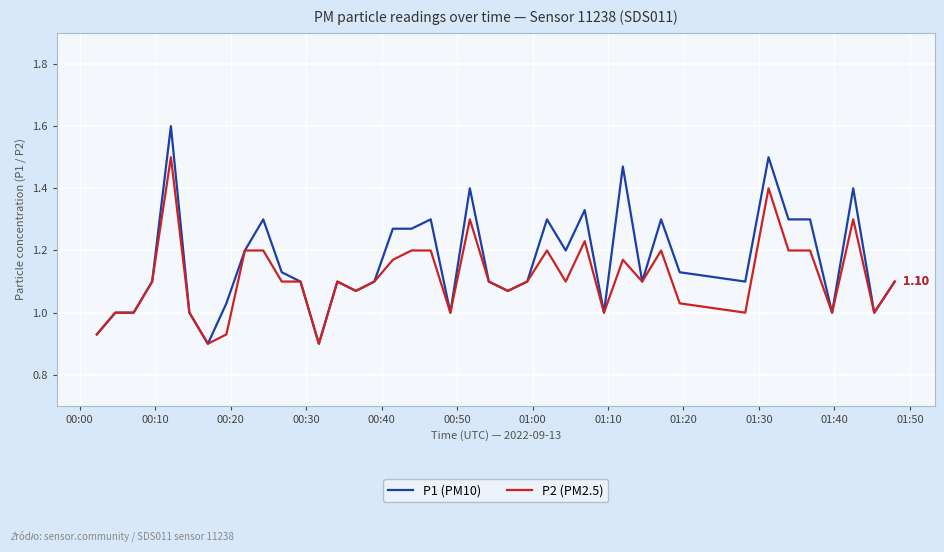

Which series has the largest total across all categories?

P1 (PM10)